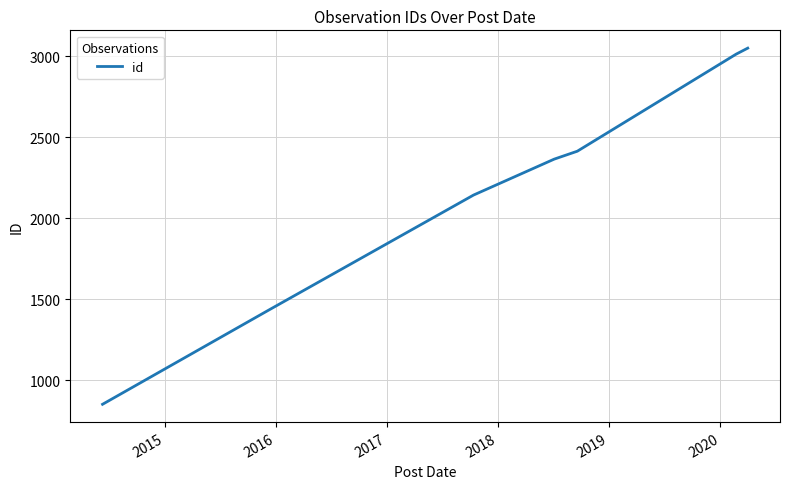

True or false: the data has more than 1 interior local peaks.

False